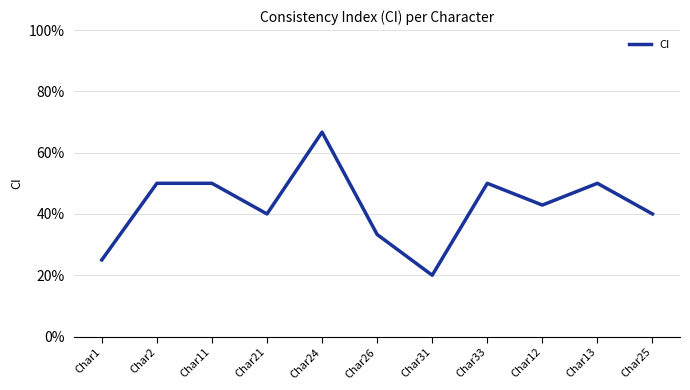

List the labels in order of value, smallest first.

Char31, Char1, Char26, Char21, Char25, Char12, Char2, Char11, Char33, Char13, Char24